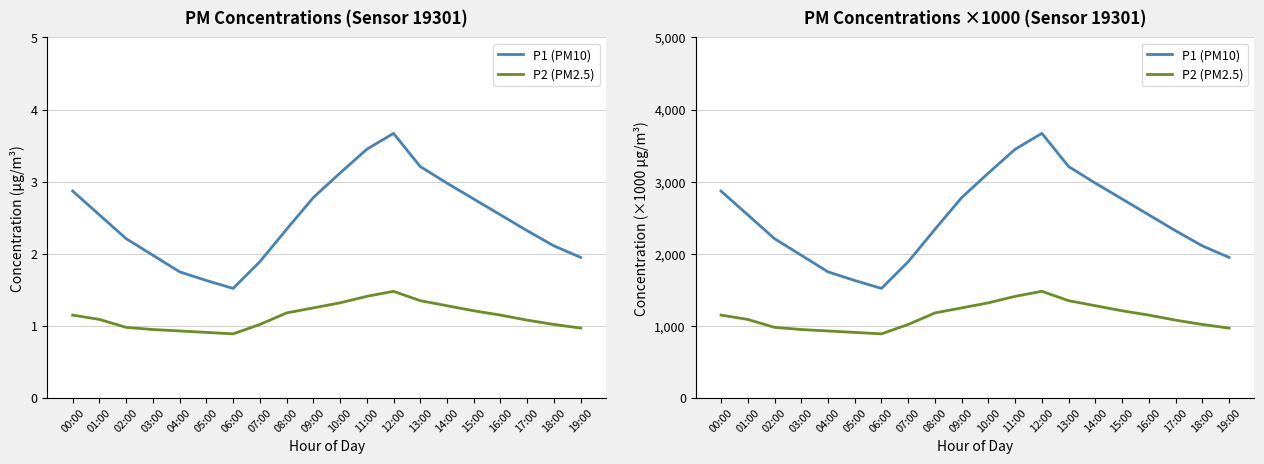

Where is P2 (PM2.5) nearest to the value 1185?

08:00